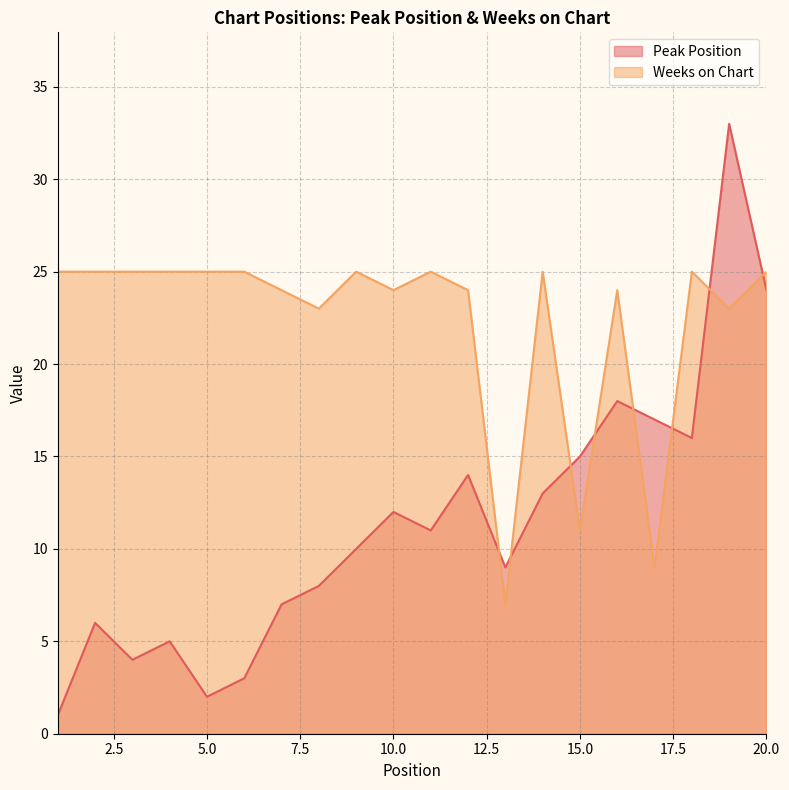

List the series in order of their peak value, highest first.

Peak Position, Weeks on Chart